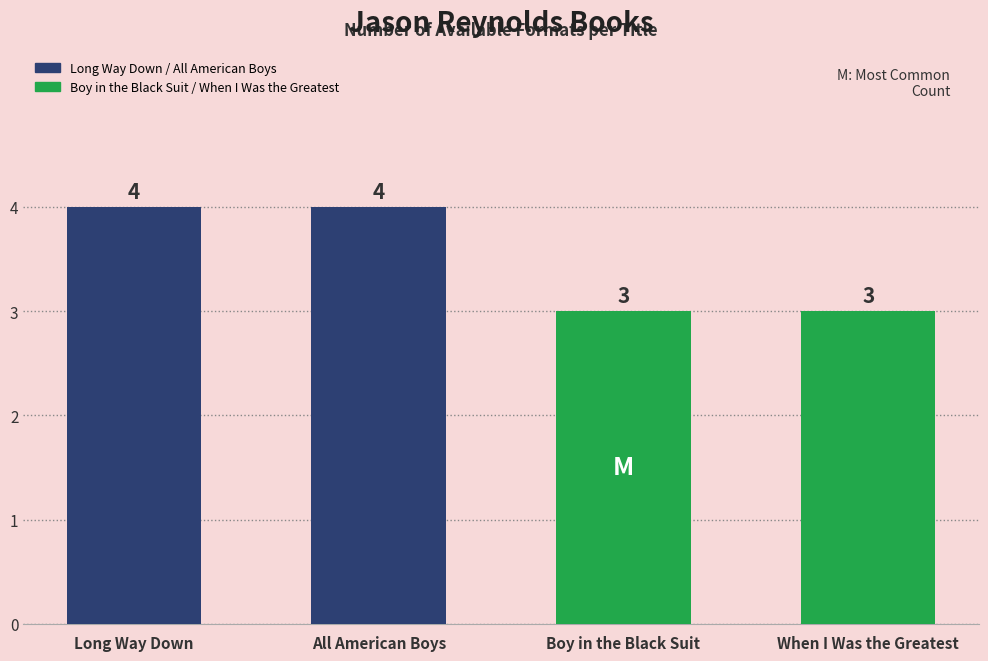

Between Boy in the Black Suit and All American Boys, which is larger?

All American Boys